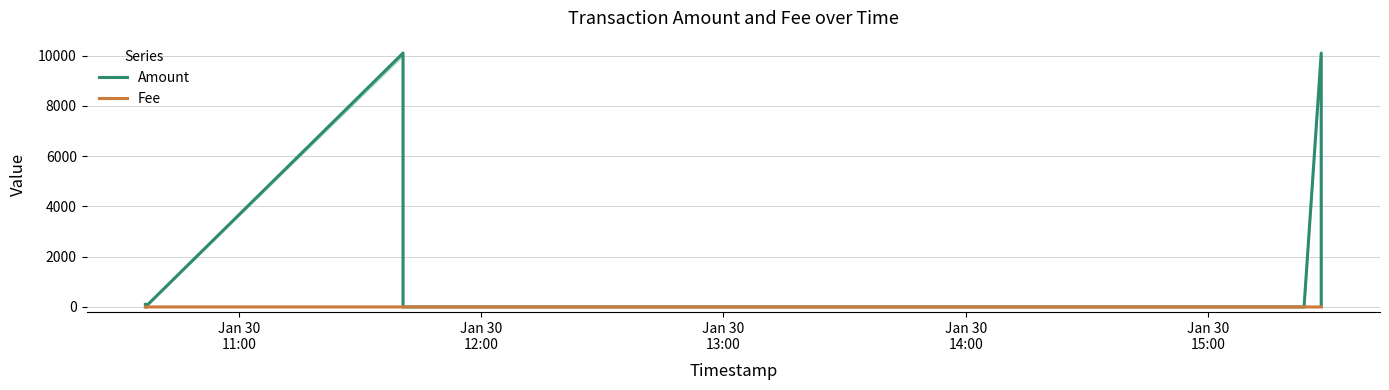

Which has a higher value, Jan 30
13:00 or Jan 30
14:00?

Jan 30
13:00